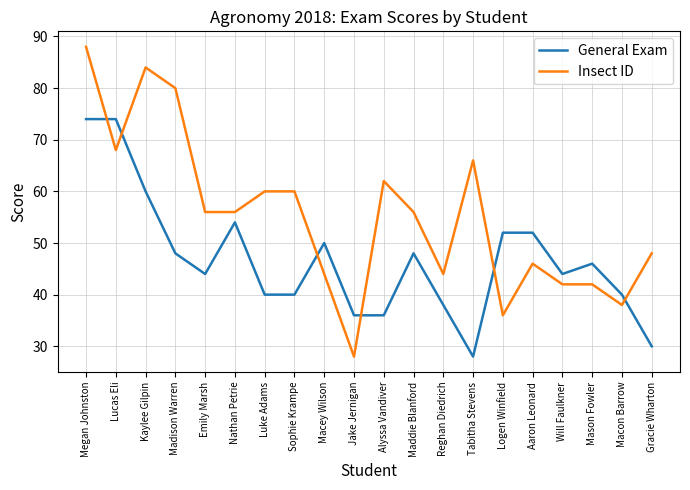

At which category does the chart reach its peak across all series?

Megan Johnston